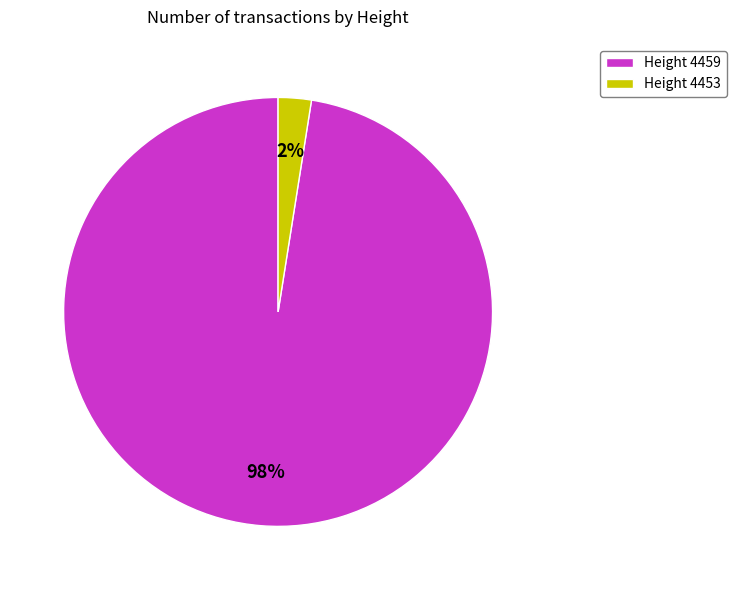

Count the number of slices in the pie.

2